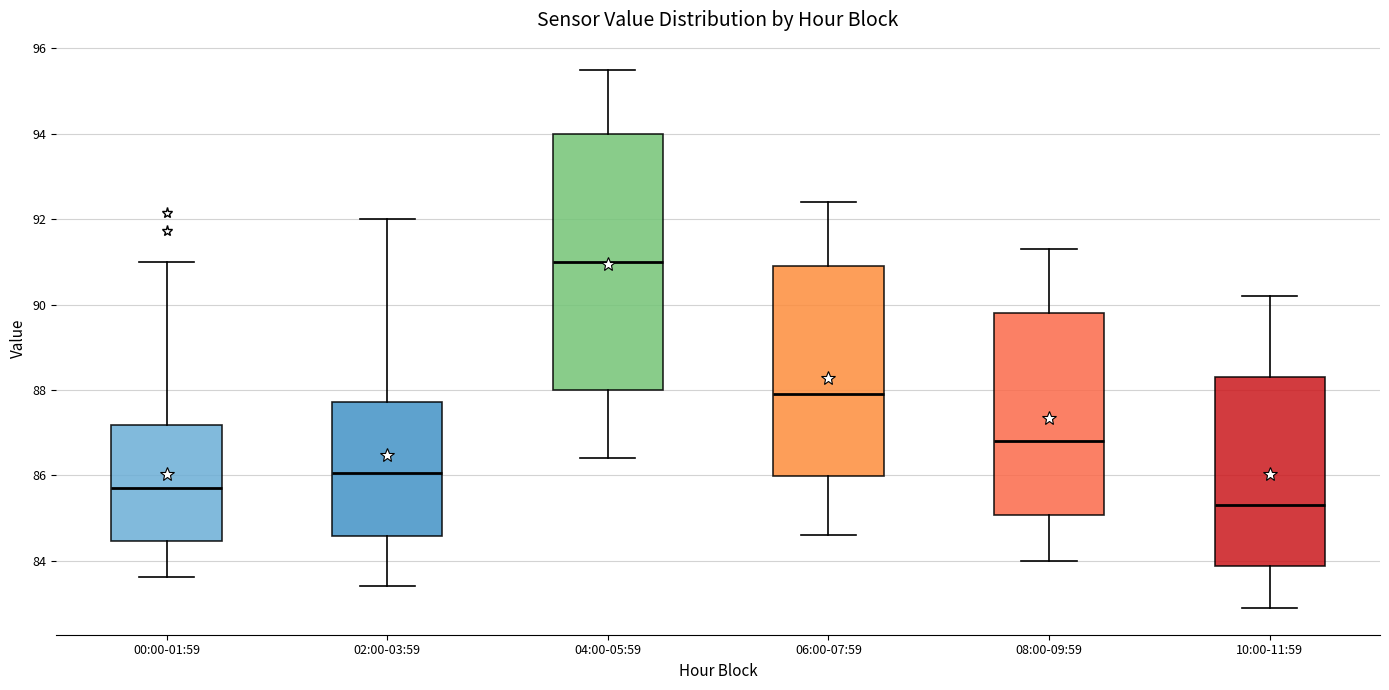

Reading left to right, transcribe this box plot: for each box, give where its median line is, the range the box spans, and where its two whiskers end, as read against the y-axis. The values are not printed on the chart, so give them approximately, as read against the axis.

00:00-01:59: median 85.8, box 84.4 to 87.2, whiskers 83.6 to 91.0
02:00-03:59: median 86.0, box 84.6 to 87.8, whiskers 83.4 to 92.0
04:00-05:59: median 91.0, box 88.0 to 94.0, whiskers 86.4 to 95.6
06:00-07:59: median 88.0, box 86.0 to 91.0, whiskers 84.6 to 92.4
08:00-09:59: median 86.8, box 85.0 to 89.8, whiskers 84.0 to 91.4
10:00-11:59: median 85.4, box 83.8 to 88.4, whiskers 83.0 to 90.2